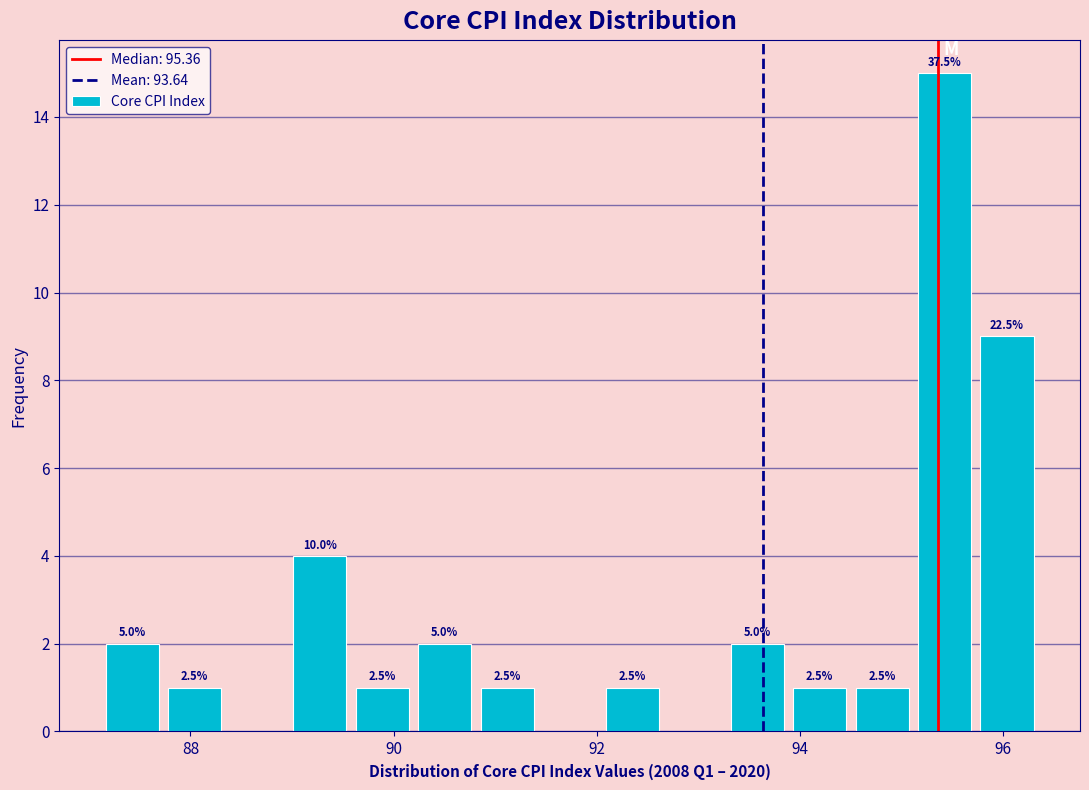

Around what value on the x-axis is the tallest bar? Give the approximate position of its centre, as read against the axis.

95.4